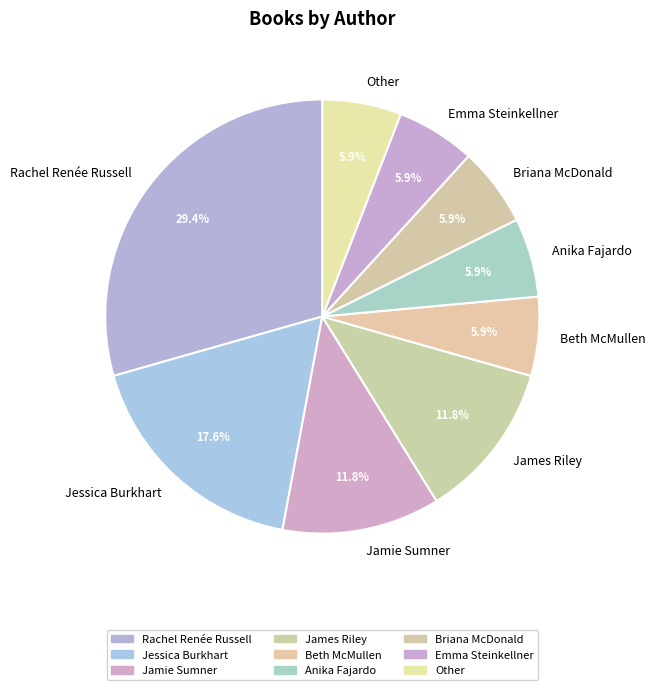

What percentage is the Anika Fajardo slice, to the nearest percent?

6%